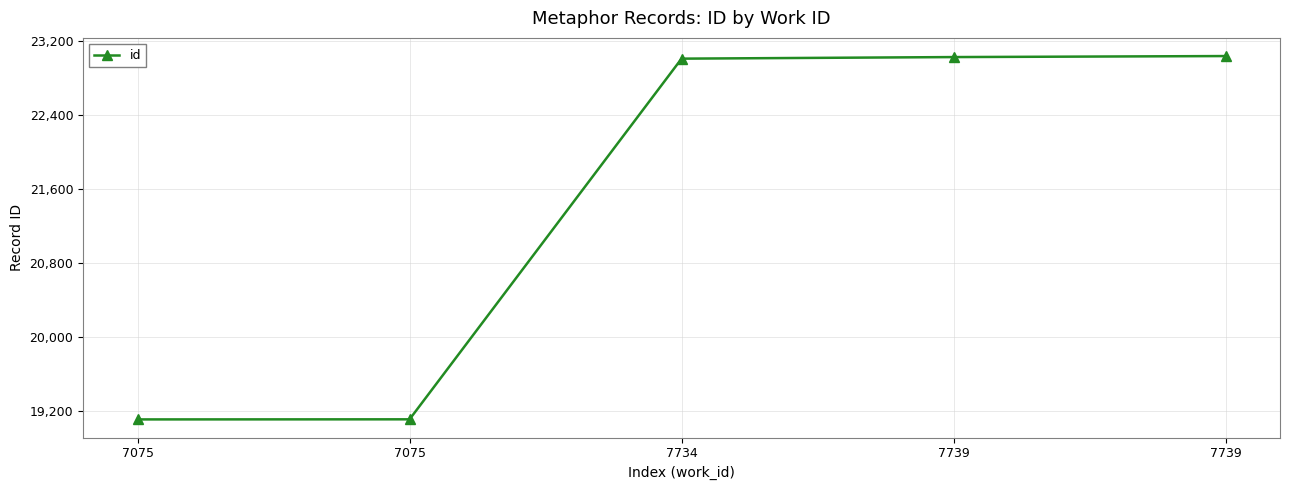

The value at 7075 is 19108. True or false?

True